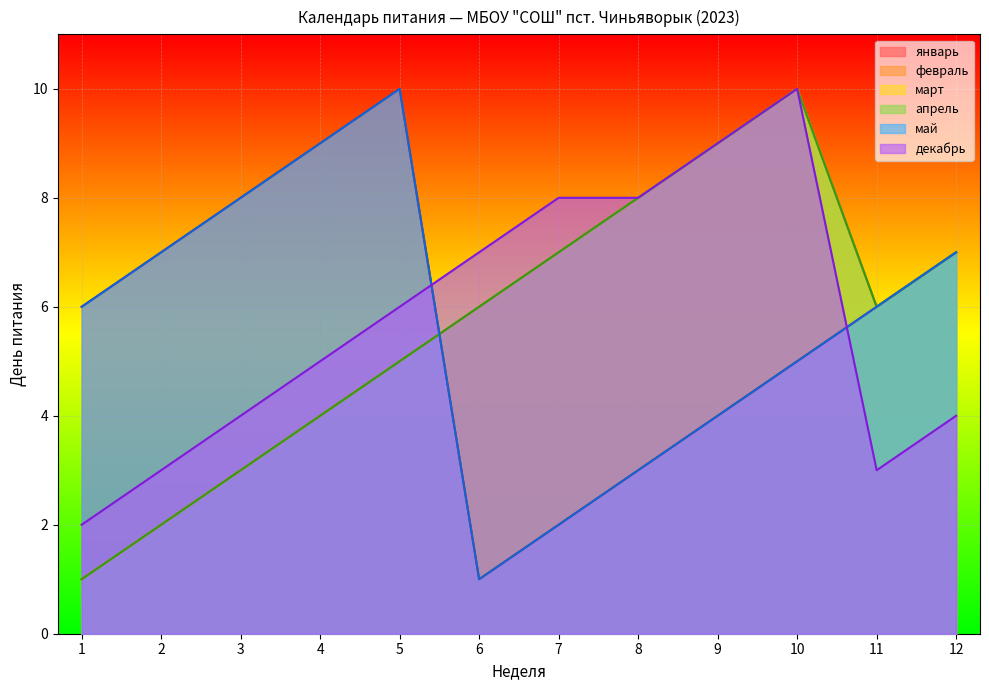

List the series in order of their peak value, lowest first.

январь, февраль, март, апрель, май, декабрь